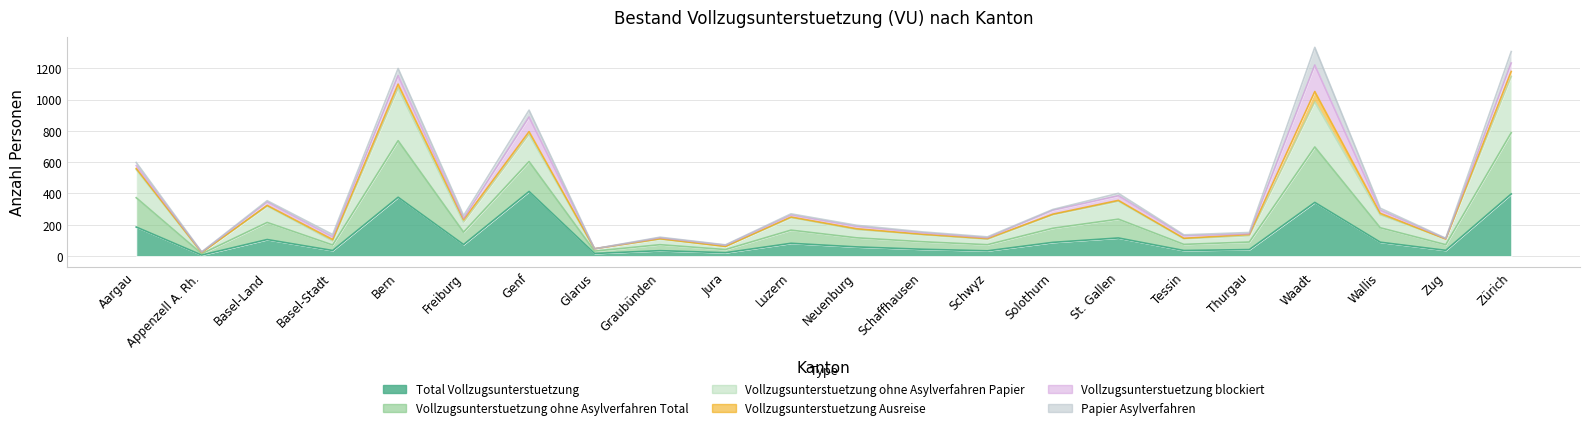

Which category has the lowest value in the Vollzugsunterstuetzung ohne Asylverfahren Papier series?

Appenzell A. Rh.